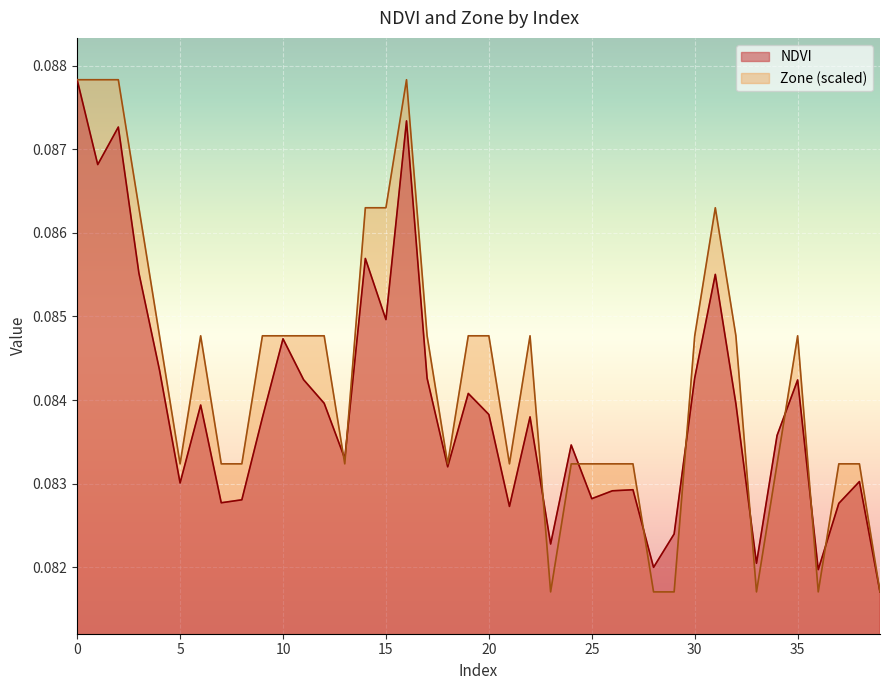

What is the value of the NDVI point at the 25th from the left?

0.1